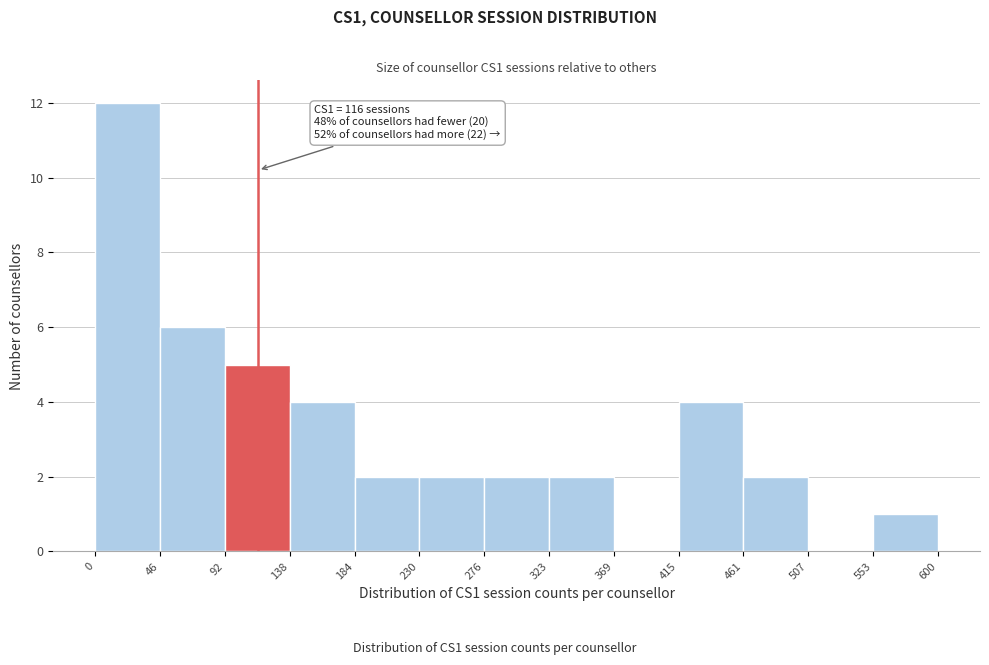

Over which range of the x-axis is the bar tallest?

0 to 46